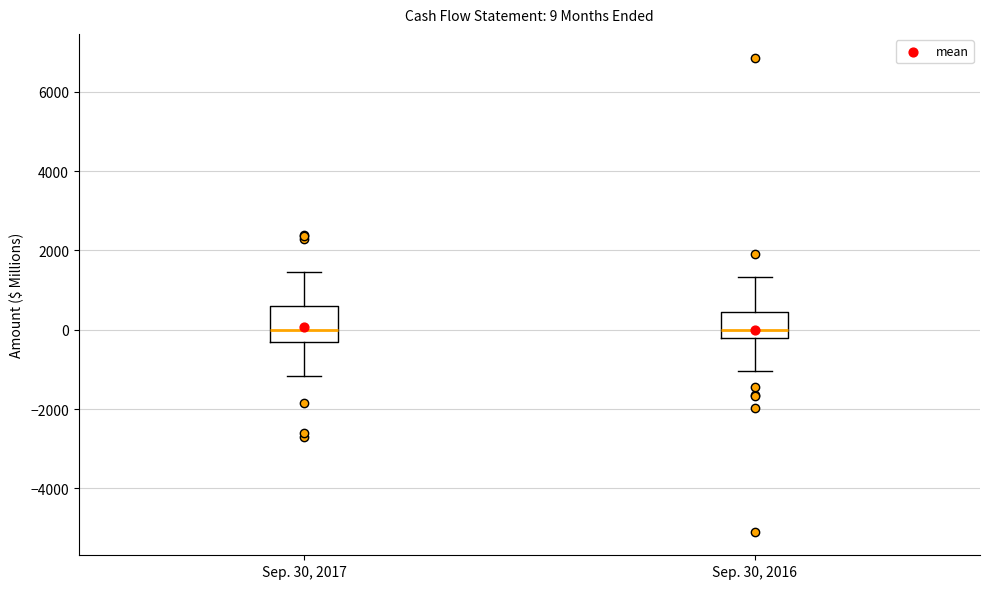

Which box is the tallest, from its lower edge to its upper edge?

Sep. 30, 2017